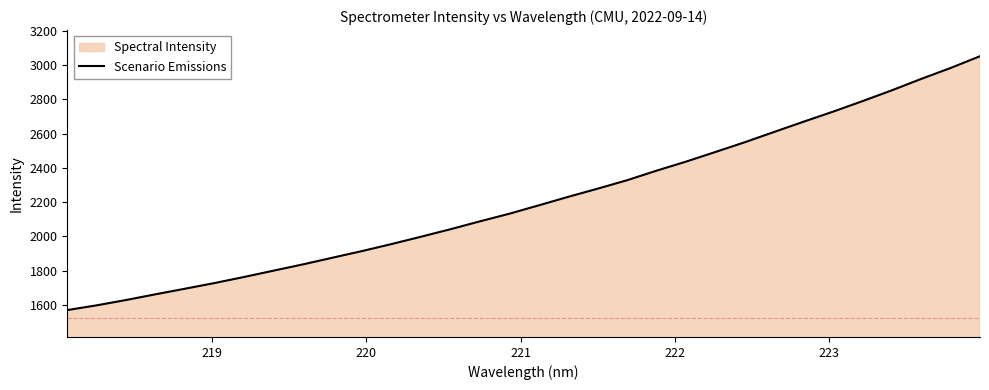

What is the difference between the maximum and minimum values?

1482.0